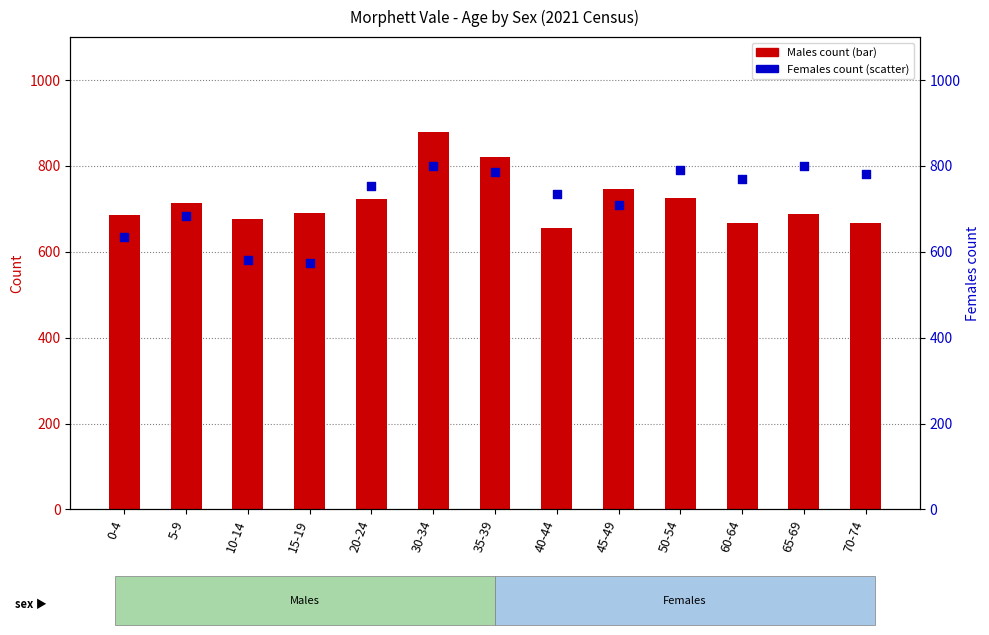

Which series has the largest total across all categories?

Females count